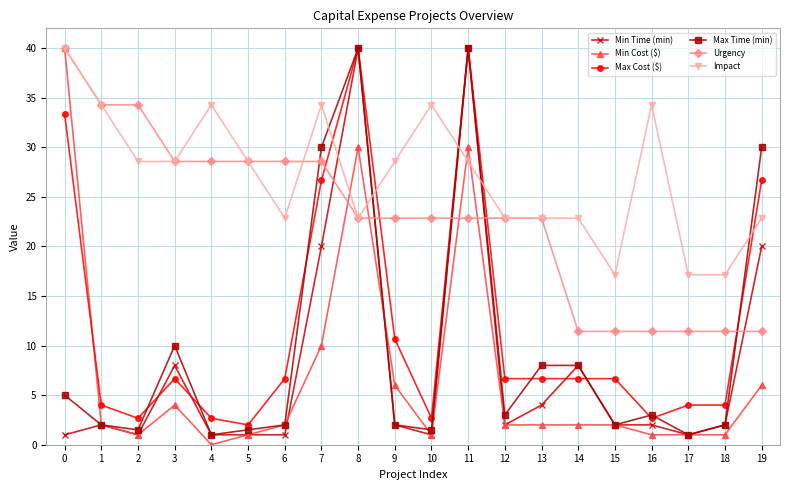

At how many categories does at least one series exceed 27?

14